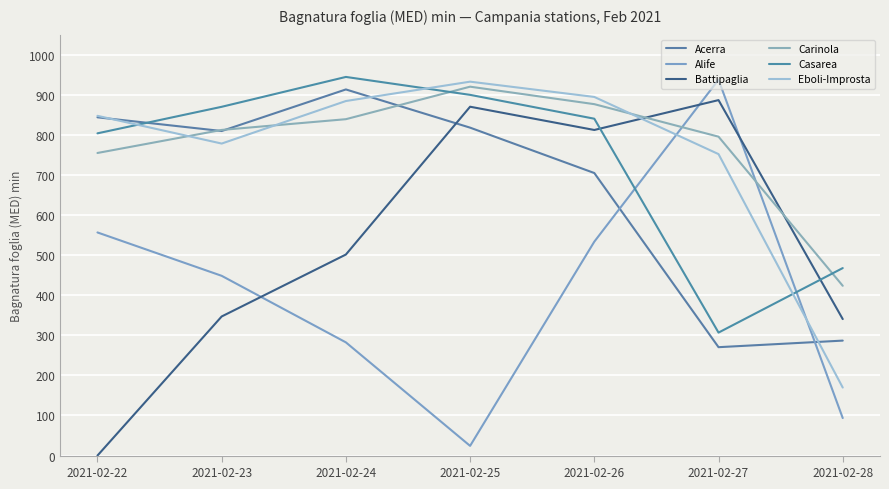

At how many categories does at least one series exceed 486?

6